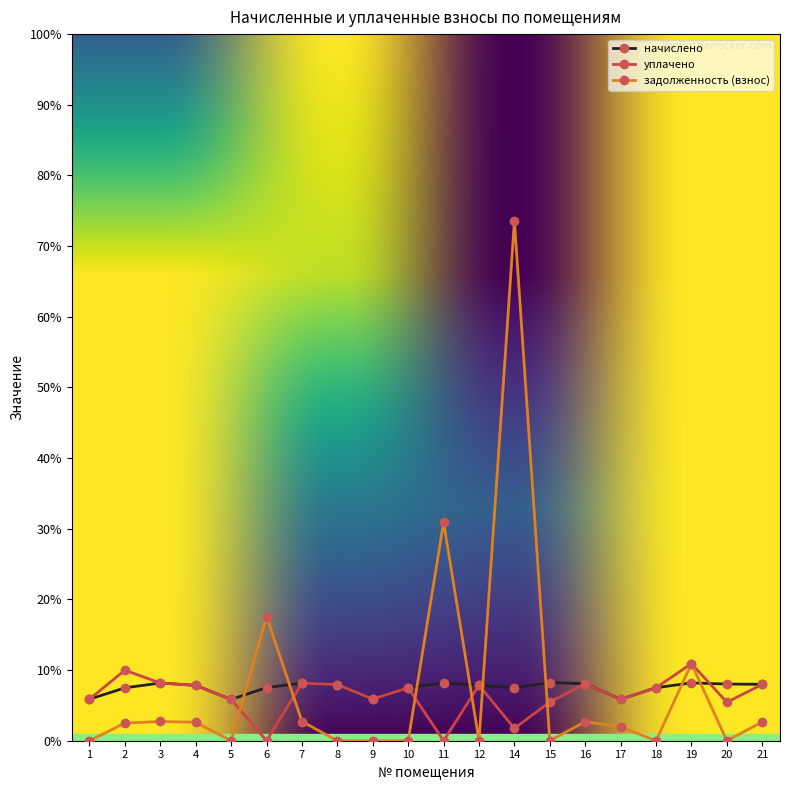

Is this an area chart (filled region under the line)?

No